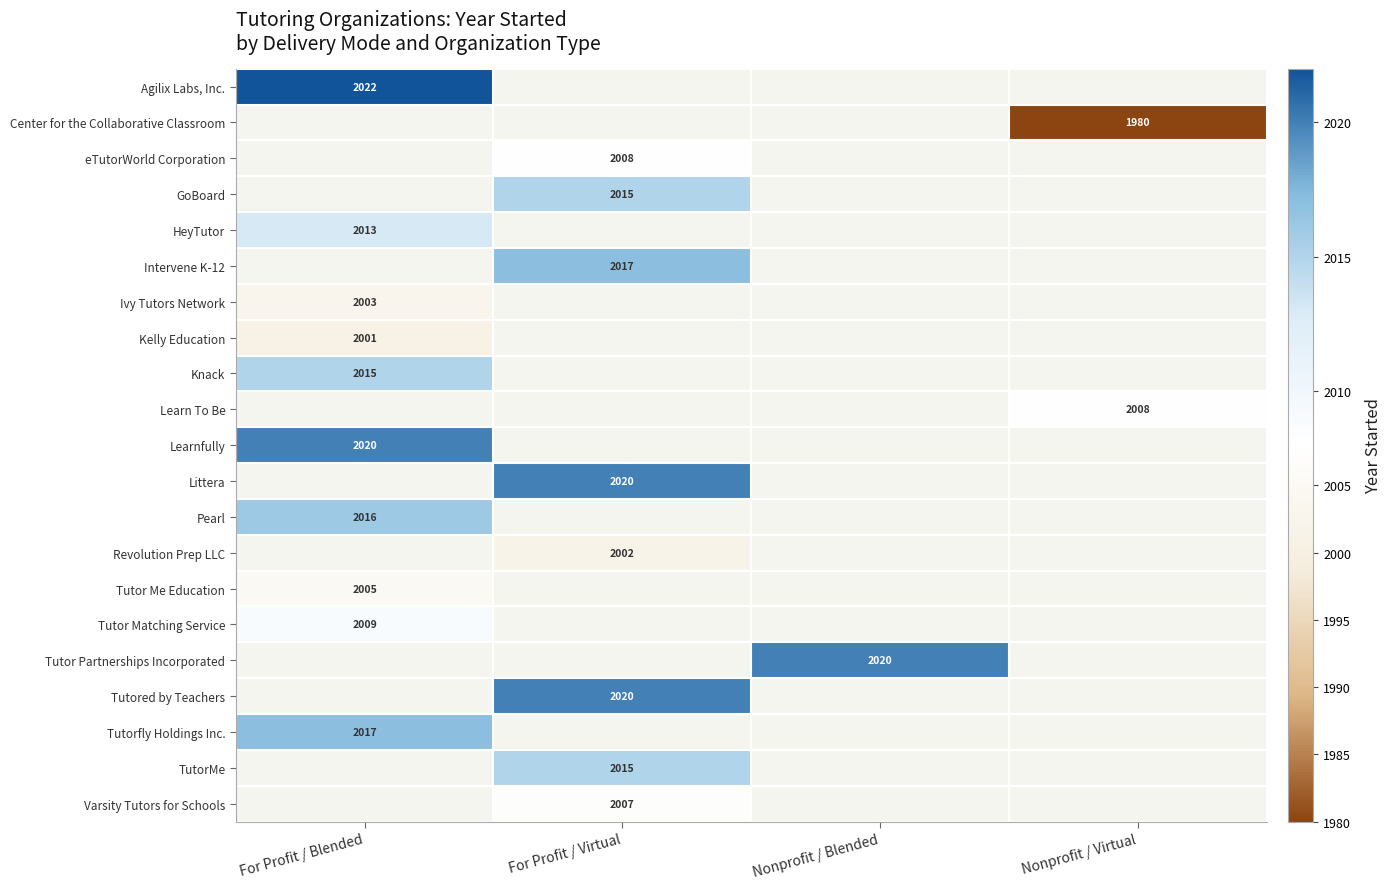

True or false: Tutor Partnerships Incorporated has a value of 3260 at Nonprofit / Blended.

False